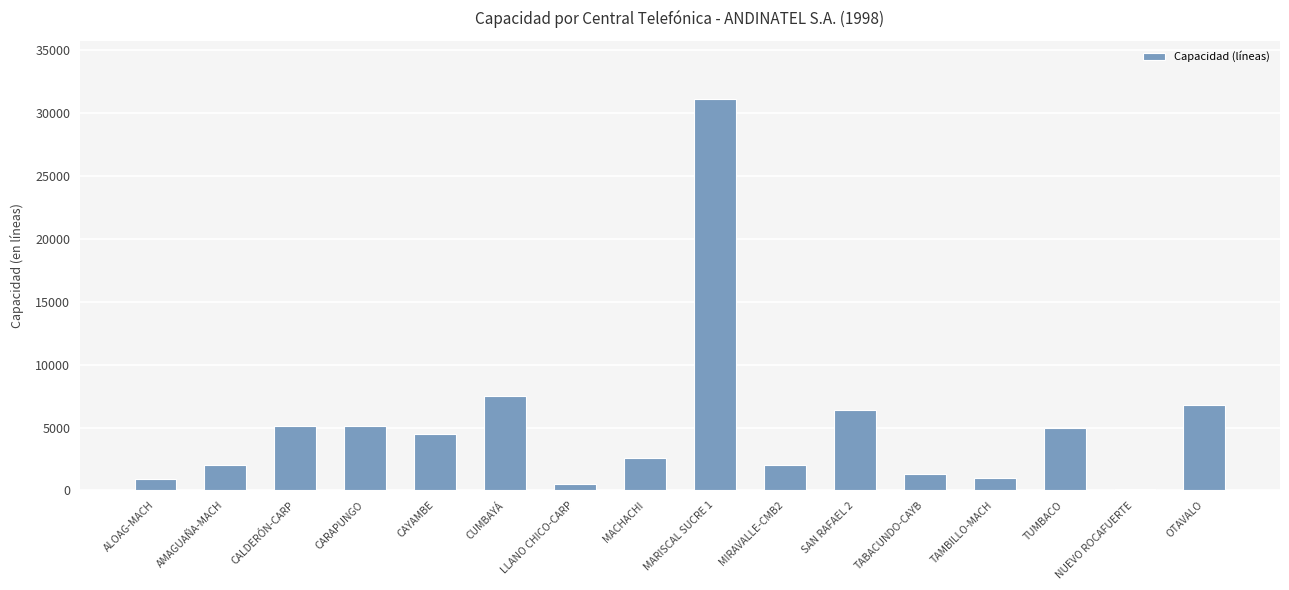

At which category does the chart reach its minimum across all series?

NUEVO ROCAFUERTE